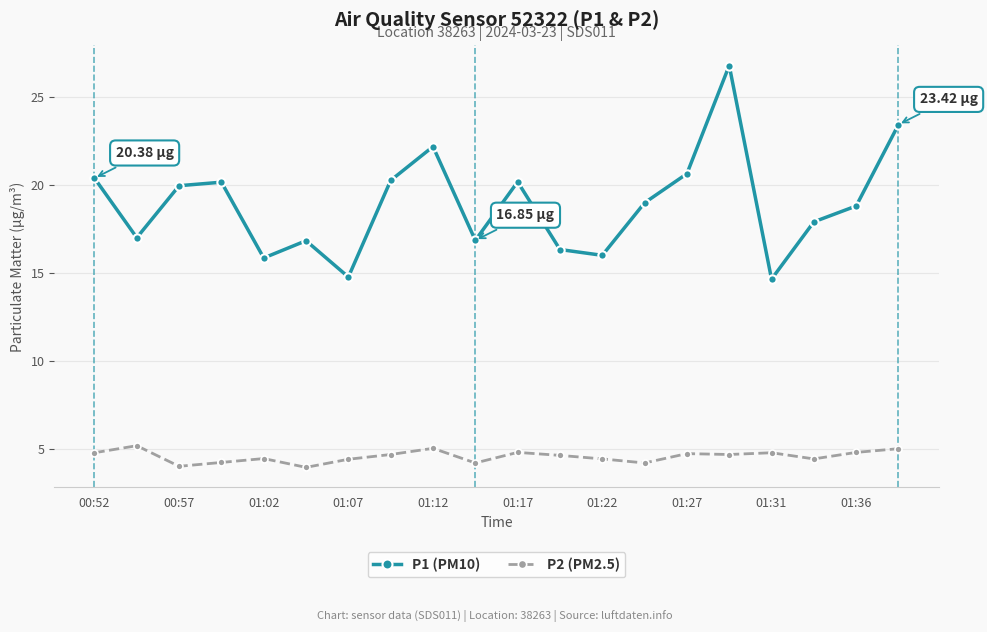

At how many categories does at least one series exceed 14?

20